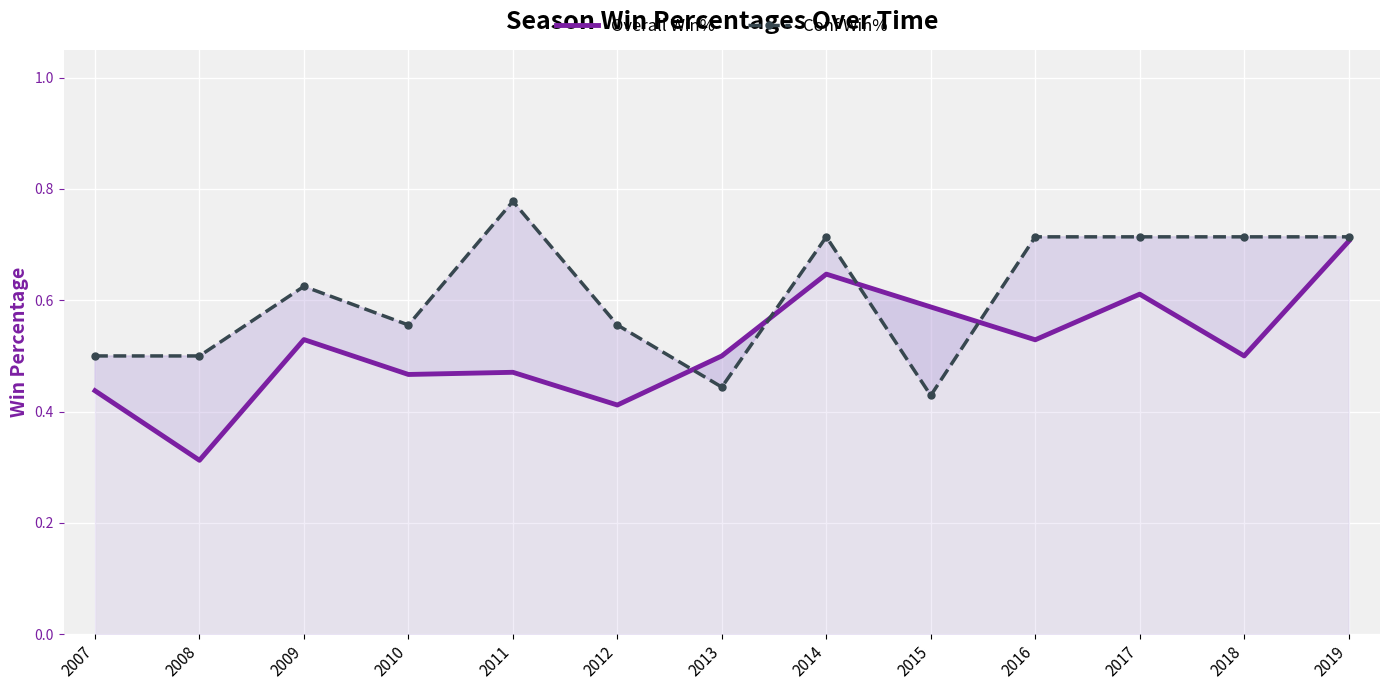

List the series in order of their peak value, lowest first.

Overall Win%, Conf Win%